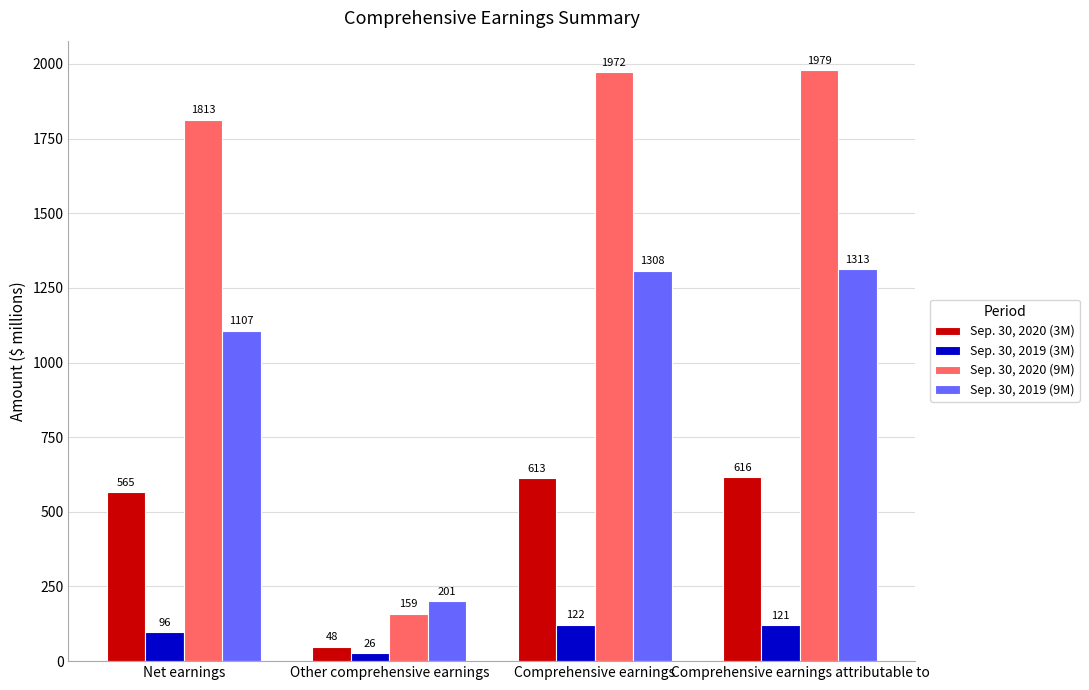

Which category has the lowest value across all series?

Other comprehensive earnings